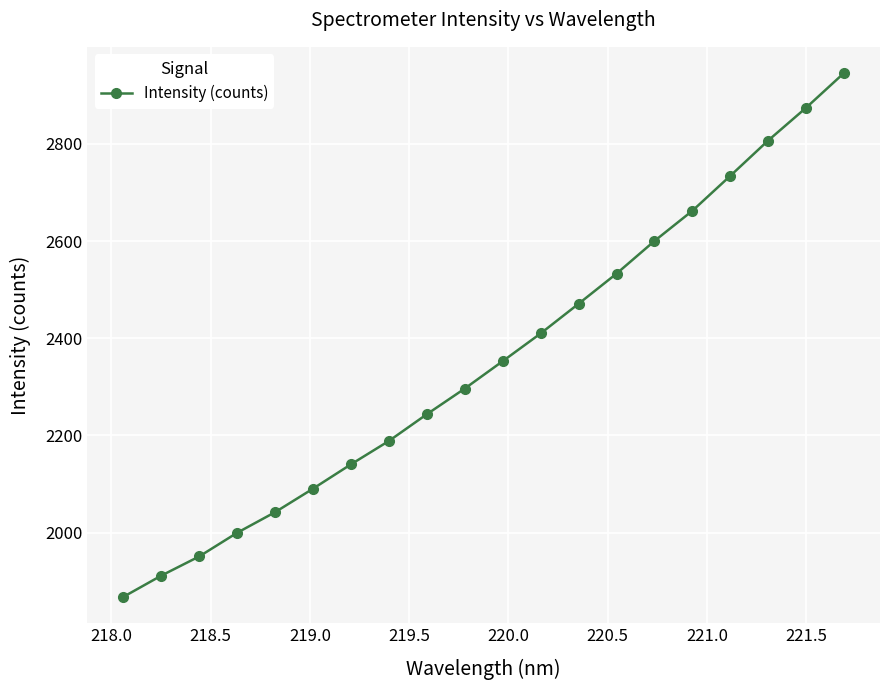

What is the difference between the second highest and minimum values?

1006.9